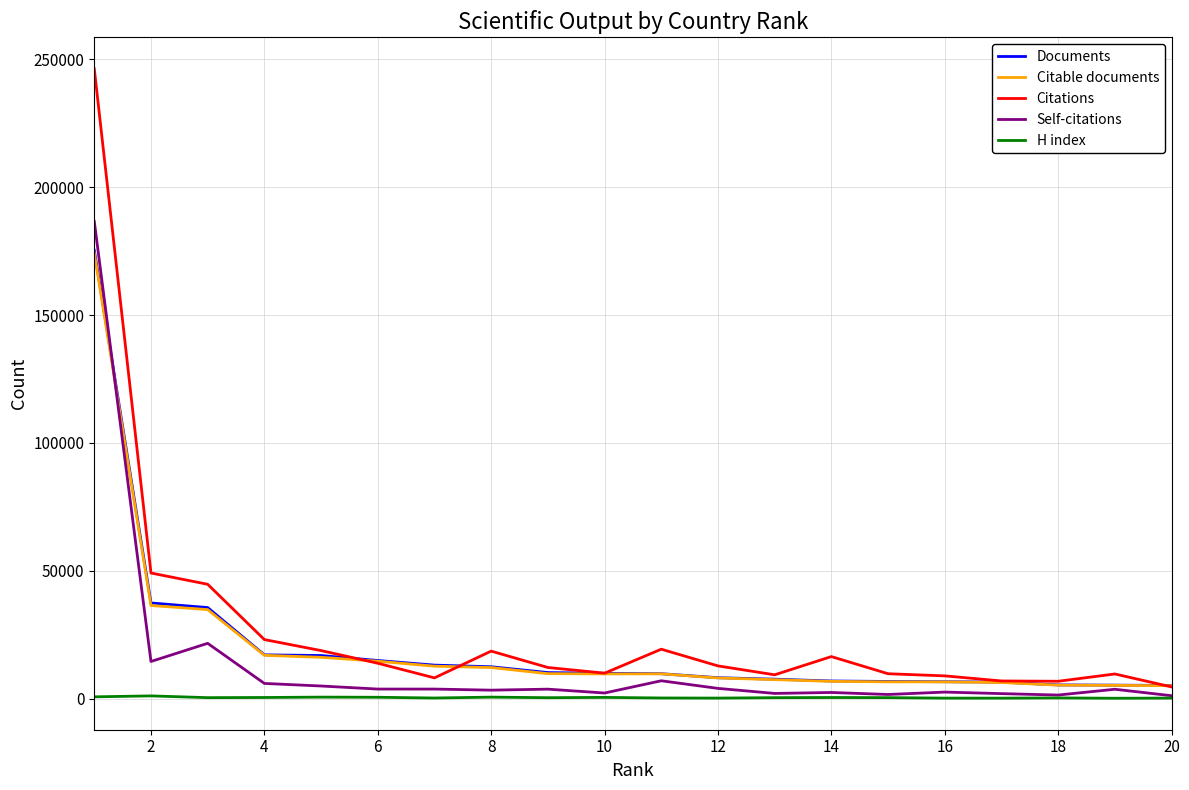

Which series has the widest spread of values?

Citations